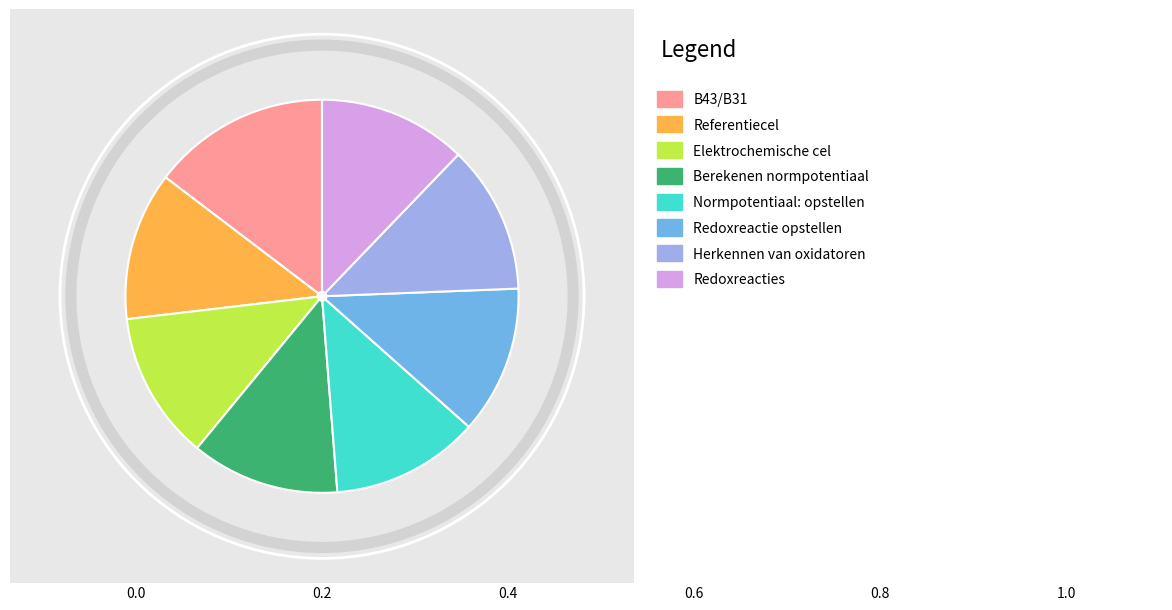

Does any single category account for the majority?

No